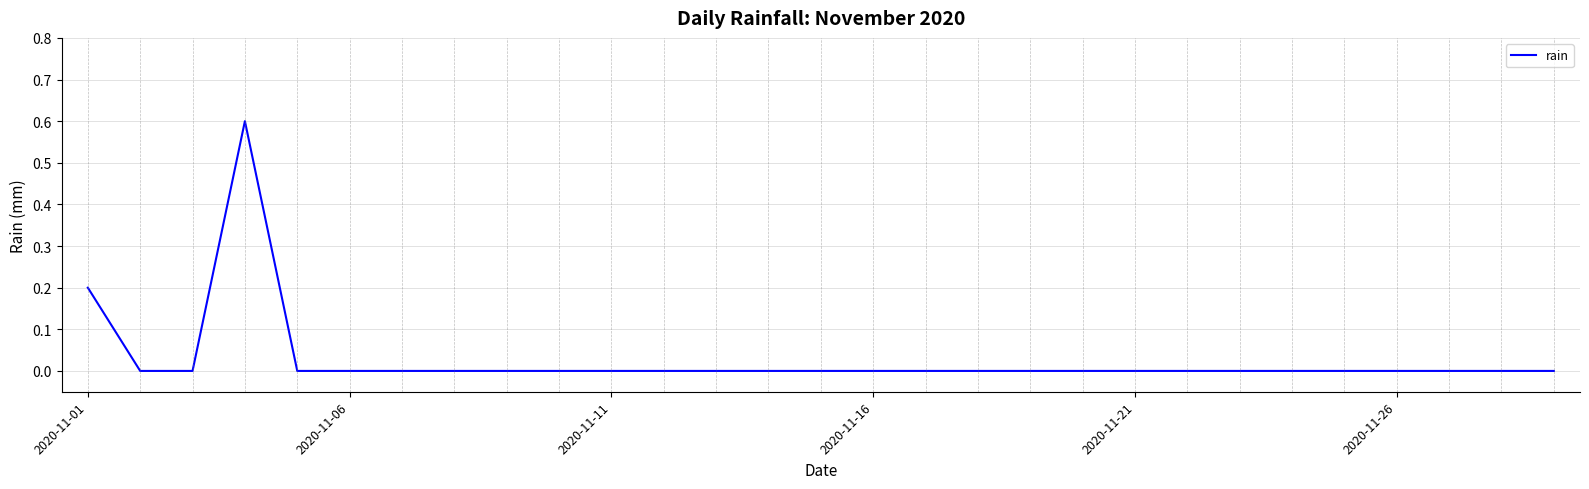

What is the difference between the maximum and minimum values?

0.6